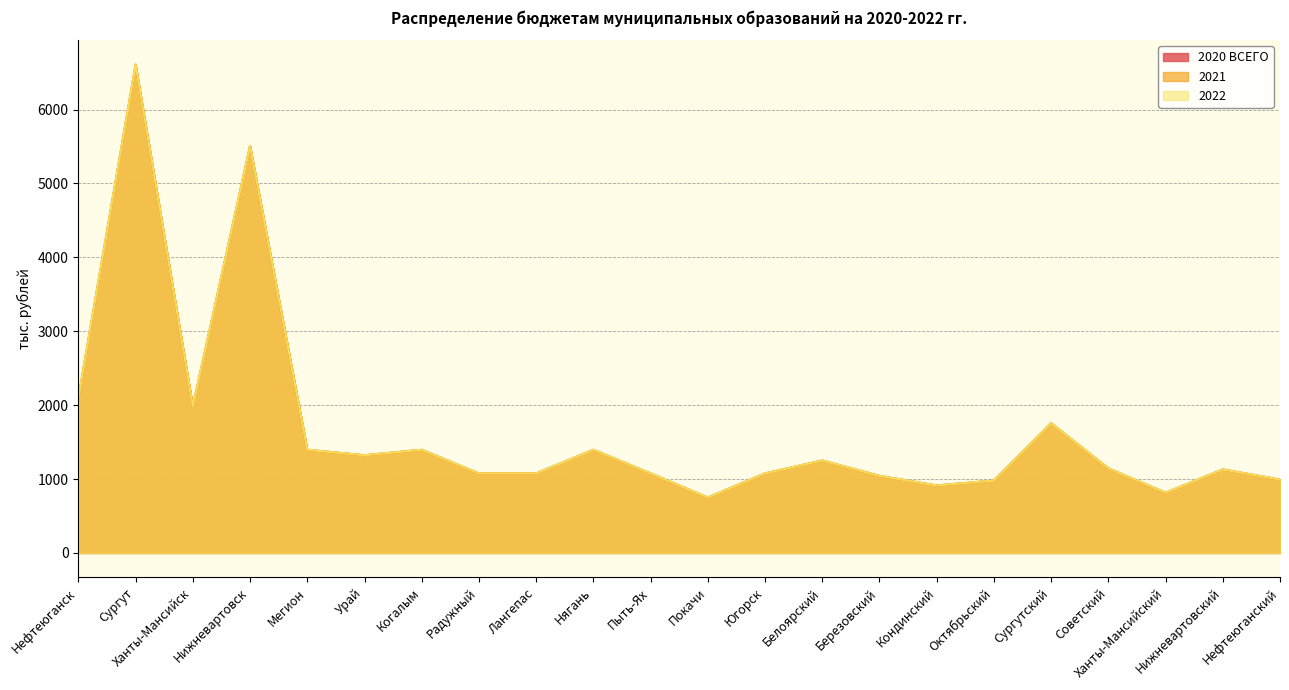

At how many categories does at least one series exceed 2259?

2